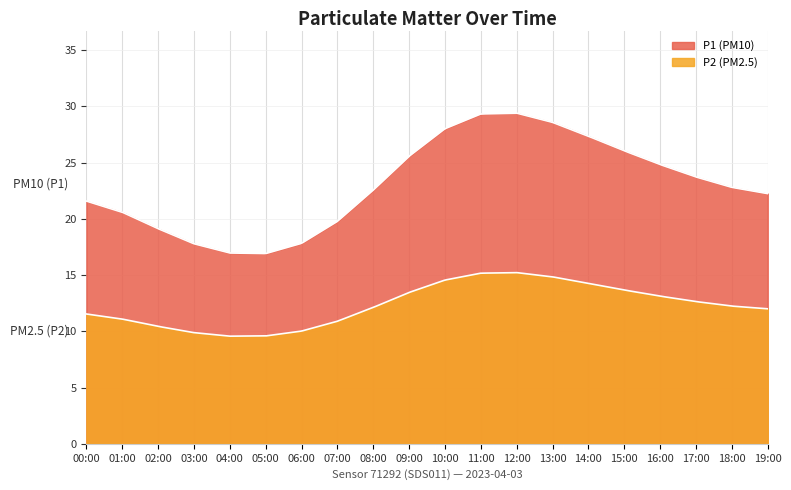

Rank the series at 14:00 from highest to lowest value.

P1, P2